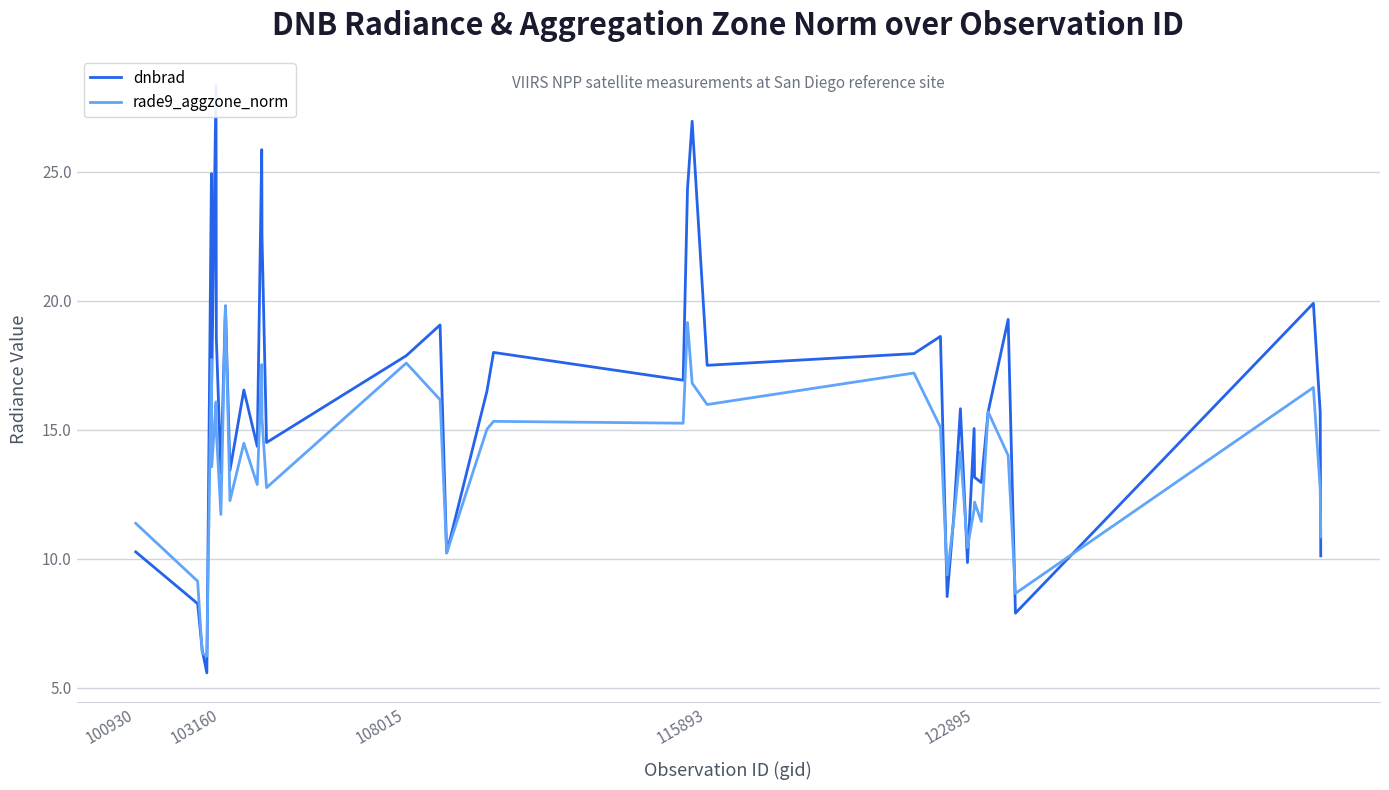

What is the maximum value for rade9_aggzone_norm?

19.8